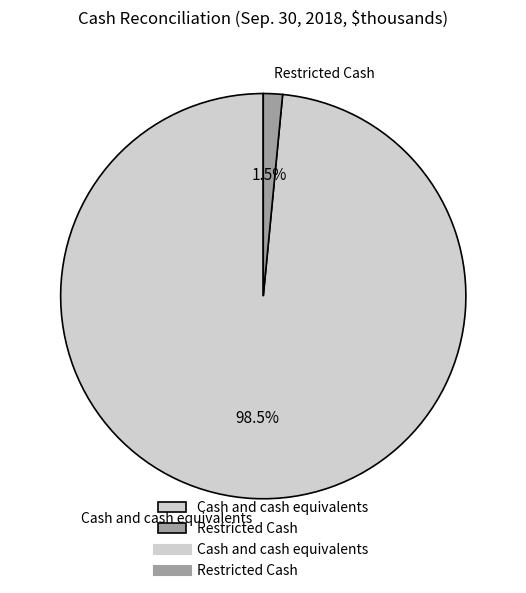

Do Cash and cash equivalents and Restricted Cash together represent more than half of the pie?

Yes